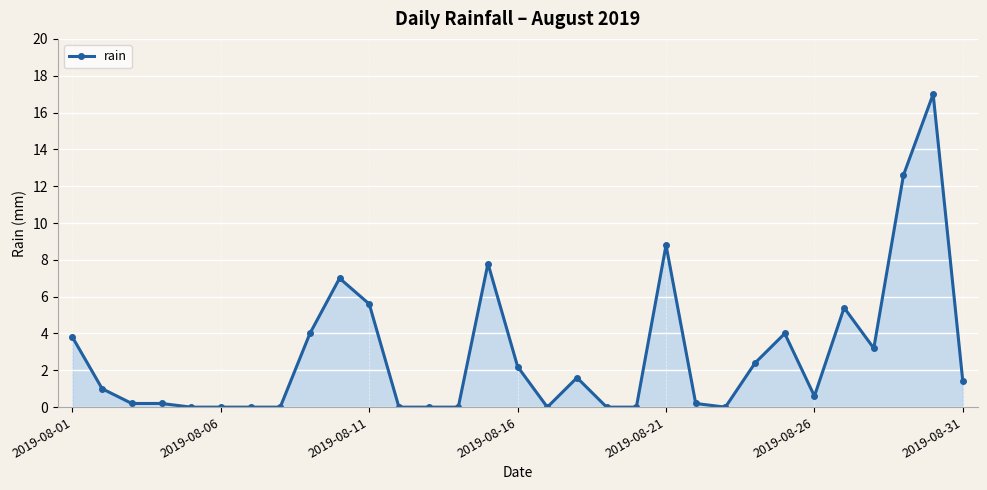

What is the greatest value displayed?

17.0